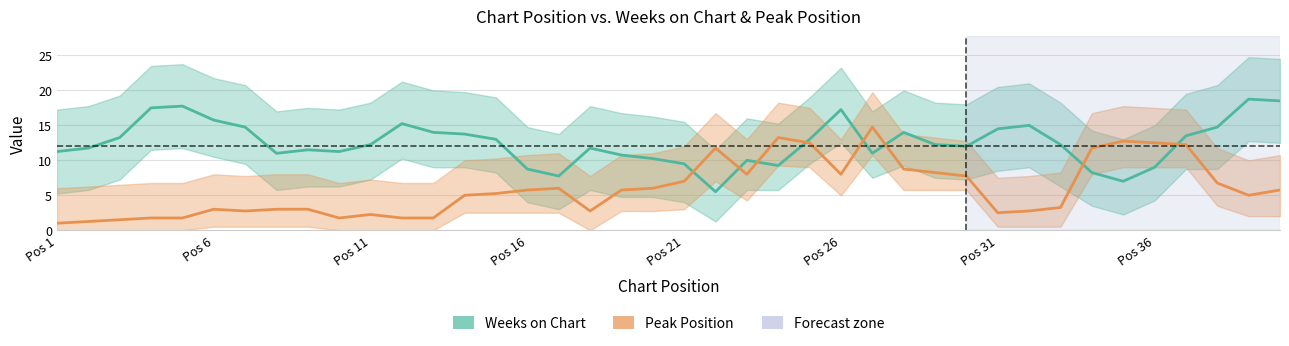

How many lines are shown in the chart?

2